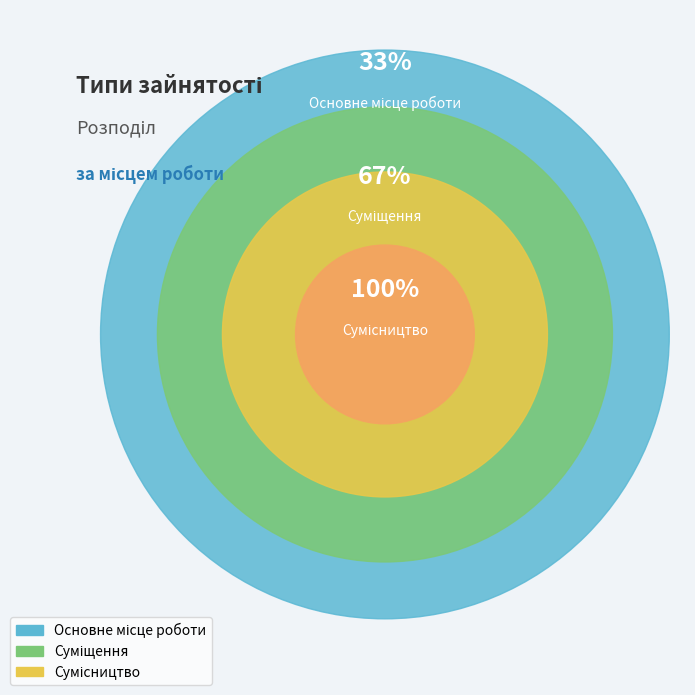

What is the largest slice in the pie chart?

Сумісництво